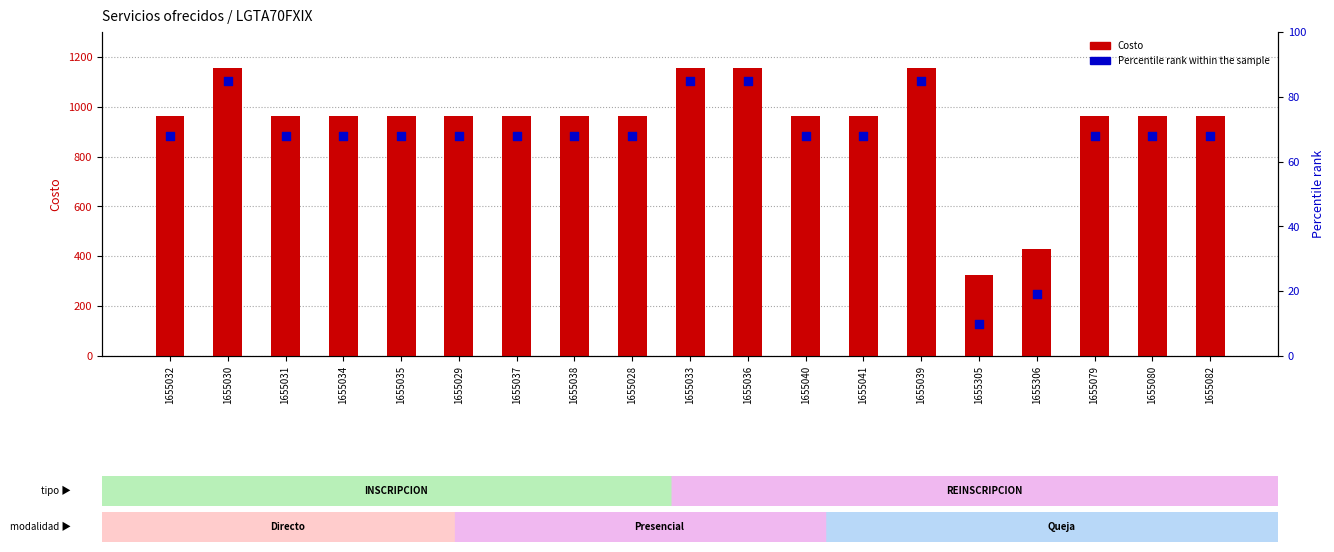

What is the total value across all series at 1655080?

1031